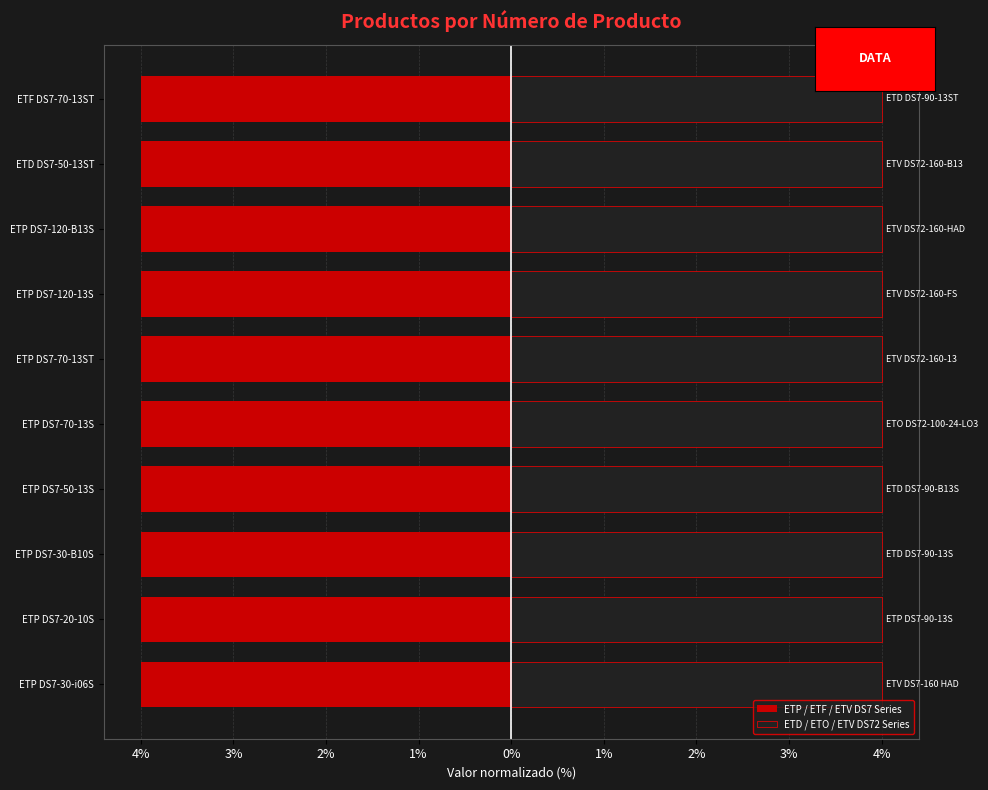

What is the smallest value displayed?

-4.0